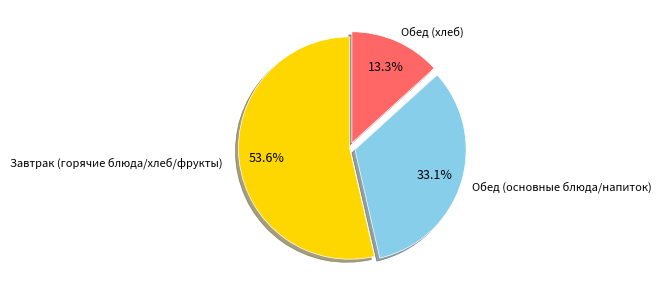

Does any single category account for the majority?

Yes